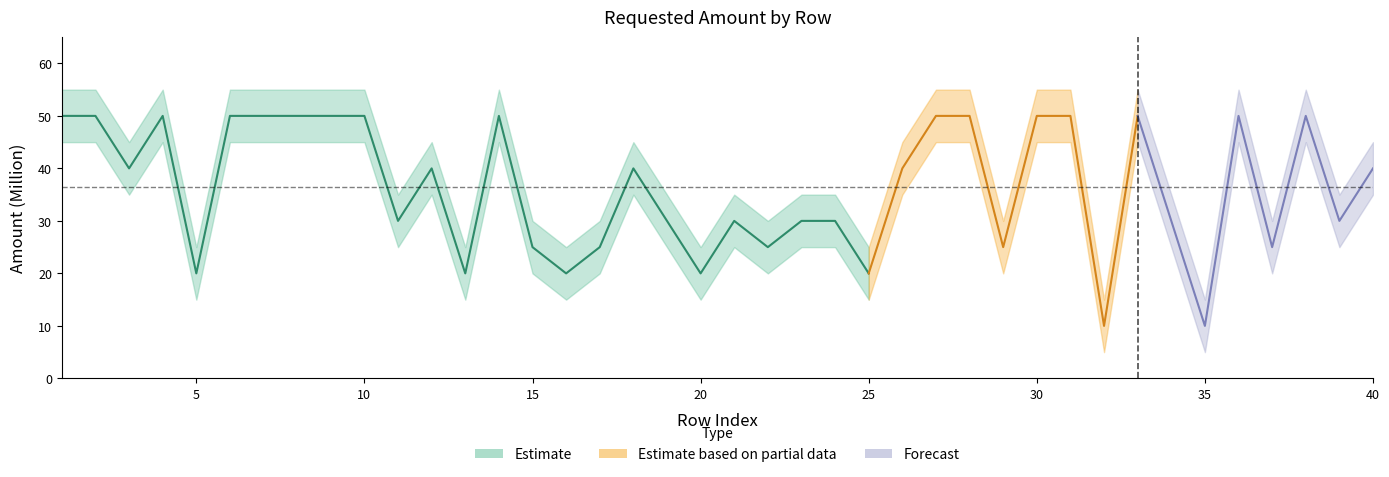

How many lines are shown in the chart?

3